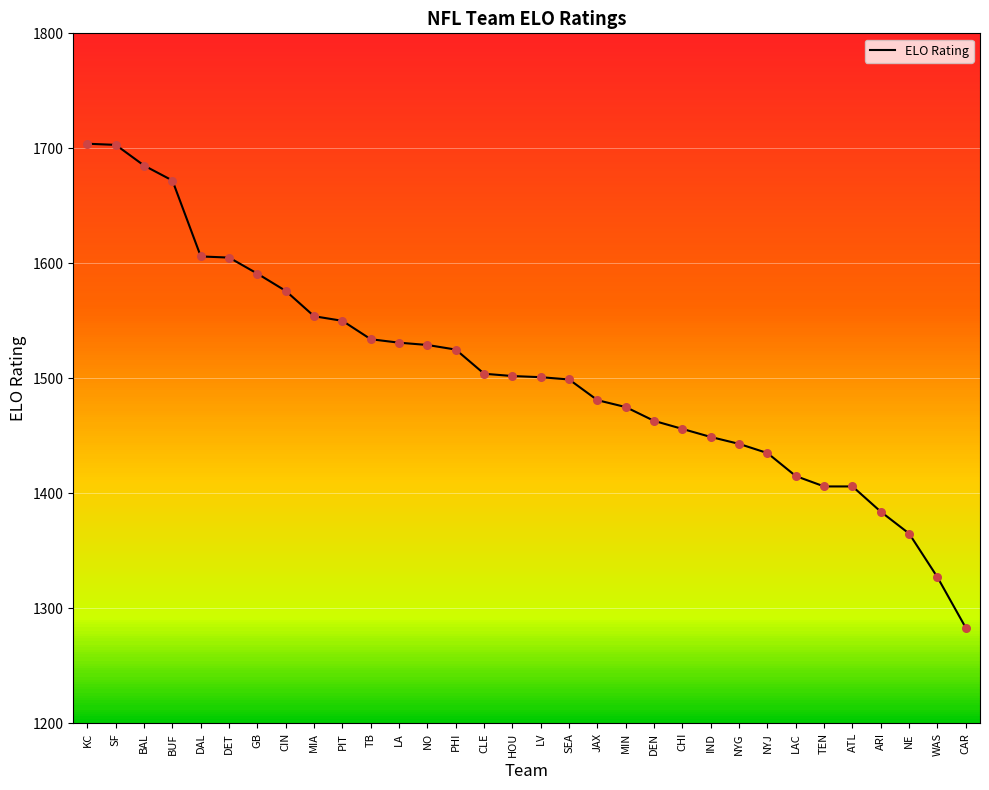

What is the change in value from KC to LV?

-203